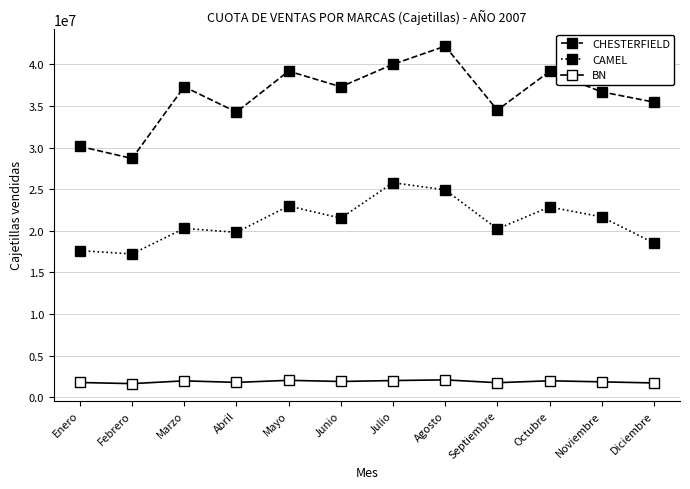

At how many categories does at least one series exceed 20834028?

12